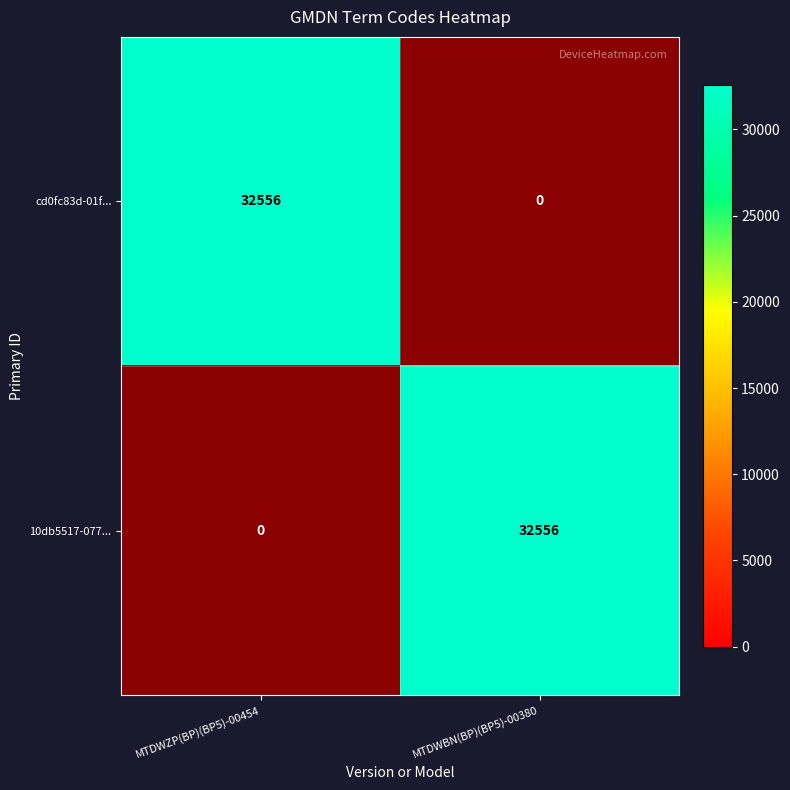

Between MTDWZP(BP)(BP5)-00454 and MTDWBN(BP)(BP5)-00380, which series saw the biggest shift?

cd0fc83d-01f...